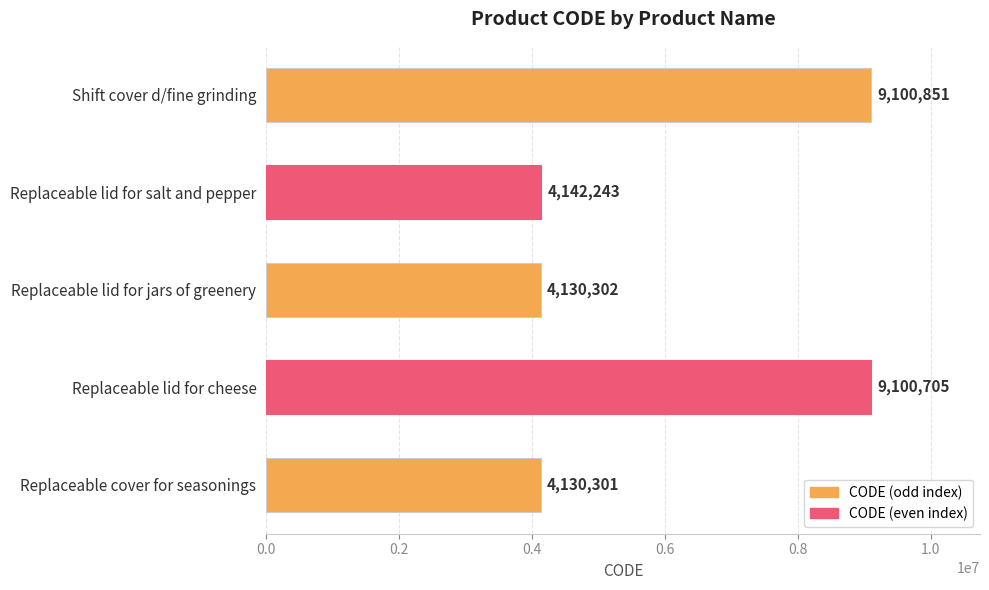

At which category does the chart reach its peak across all series?

Shift cover d/fine grinding